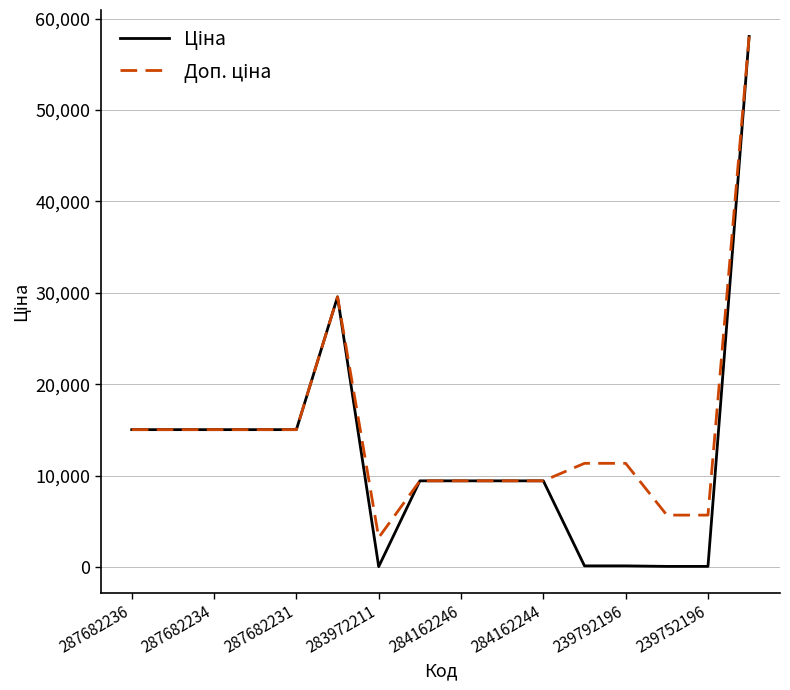

What is the highest value of the Доп. ціна series?

58037.0